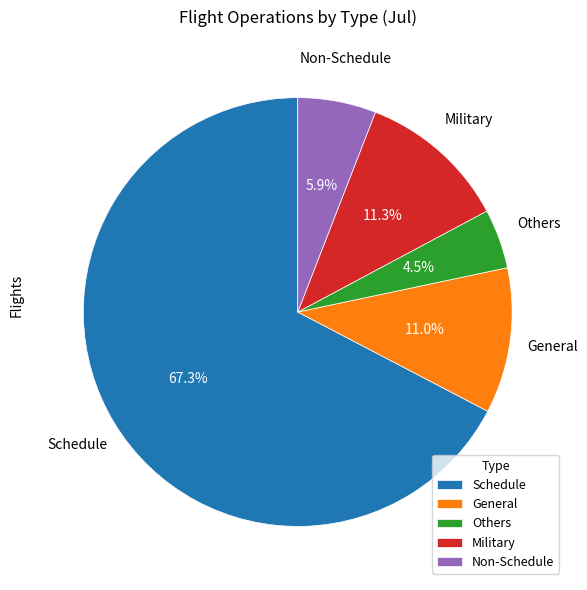

What is the largest slice in the pie chart?

Schedule